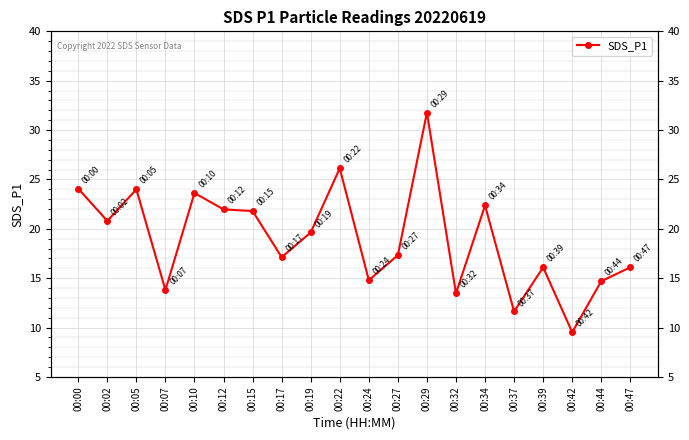

Which label corresponds to the largest value in the chart?

00:29